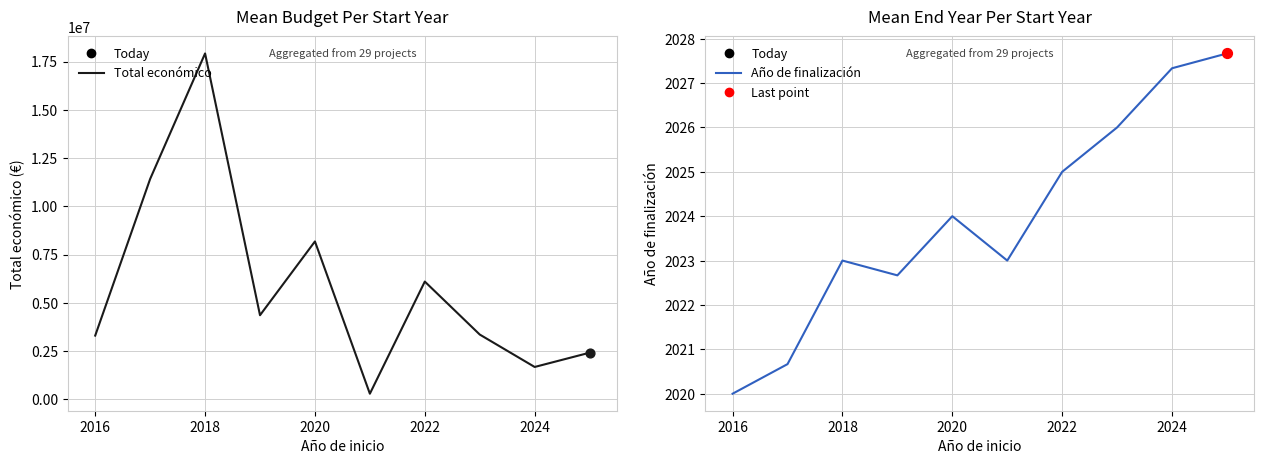

Which series has the largest total across all categories?

Total económico